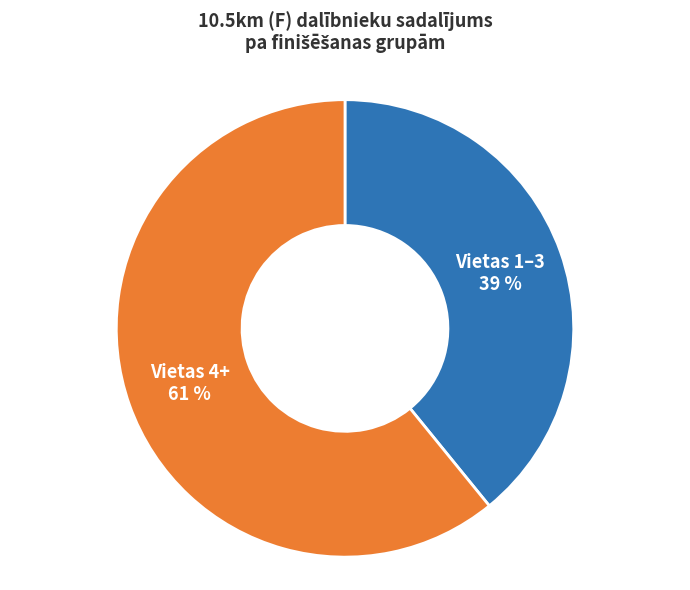

To the nearest percent, what is the average slice percentage?

50%